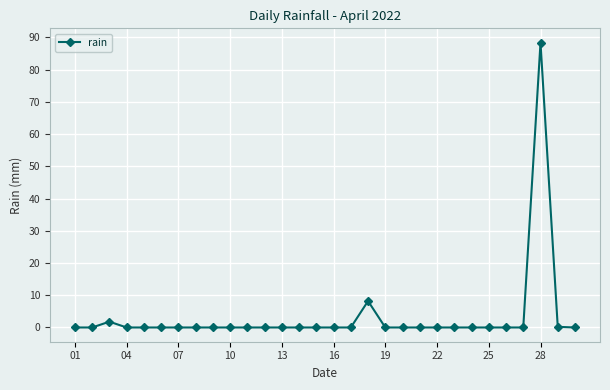

What is the sum of all values?

98.6